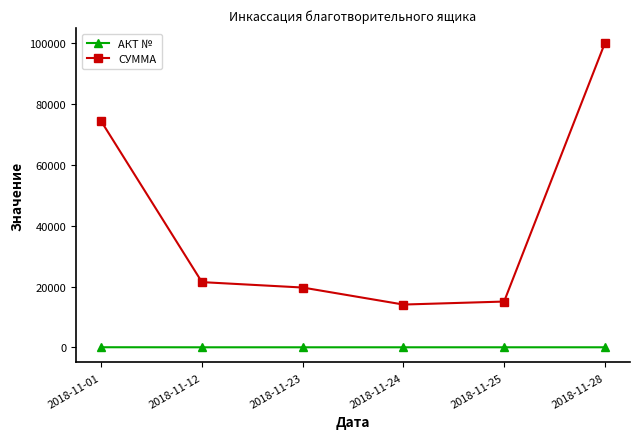

What is the difference between the second highest and second lowest values in the СУММА series?

59260.8